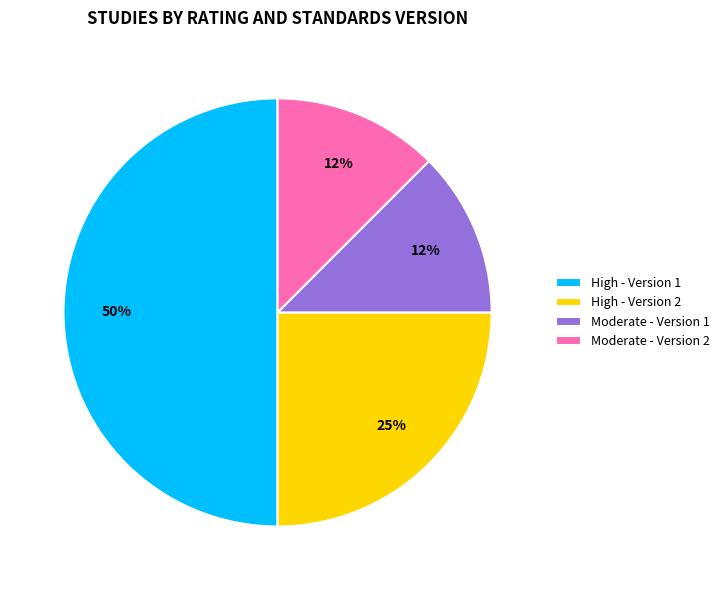

Which slice is the largest?

High - Version 1